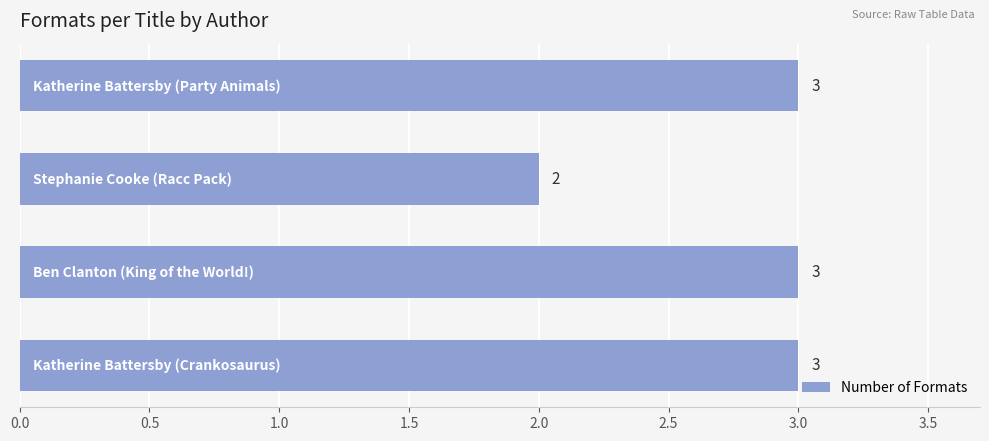

Count the values in the range 3 to 4.

3